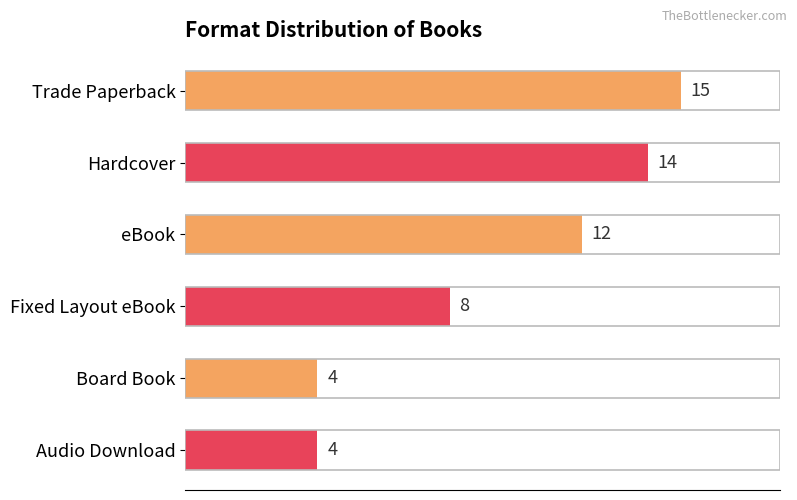

Reading bottom to top, list all the values displayed in this chart.

4	4	8	12	14	15